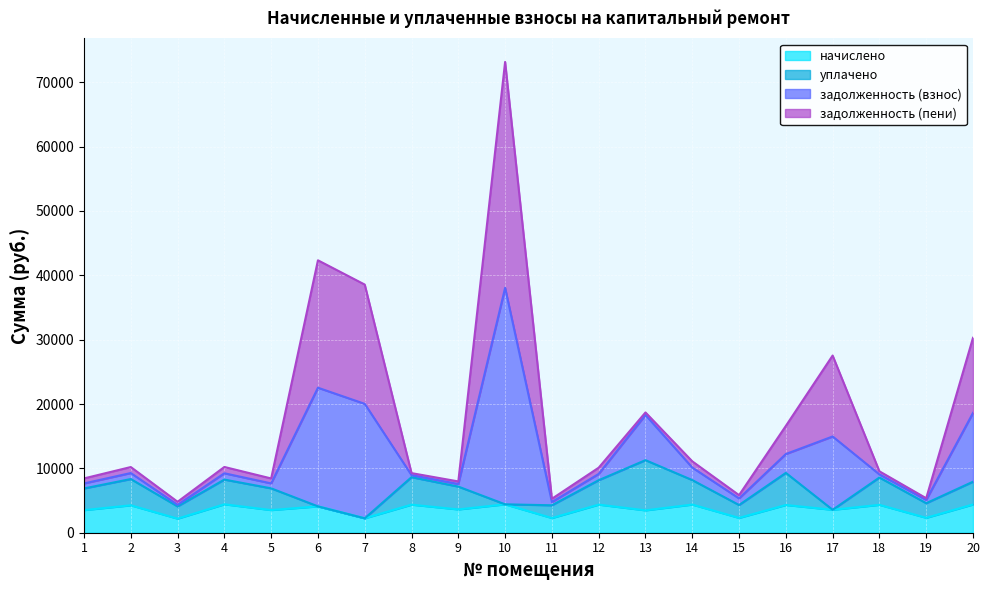

True or false: начислено and задолженность (взнос) cross at least once.

False